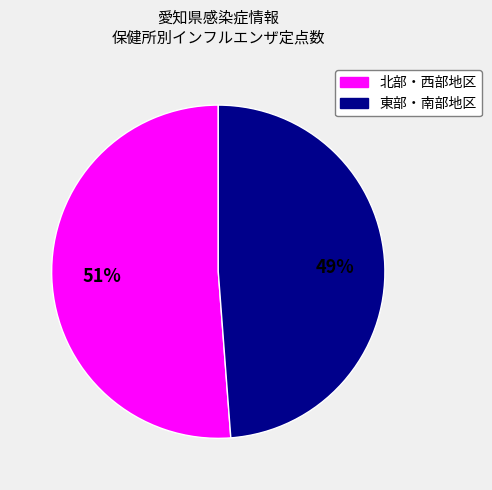

To the nearest percent, what is the average slice percentage?

50%